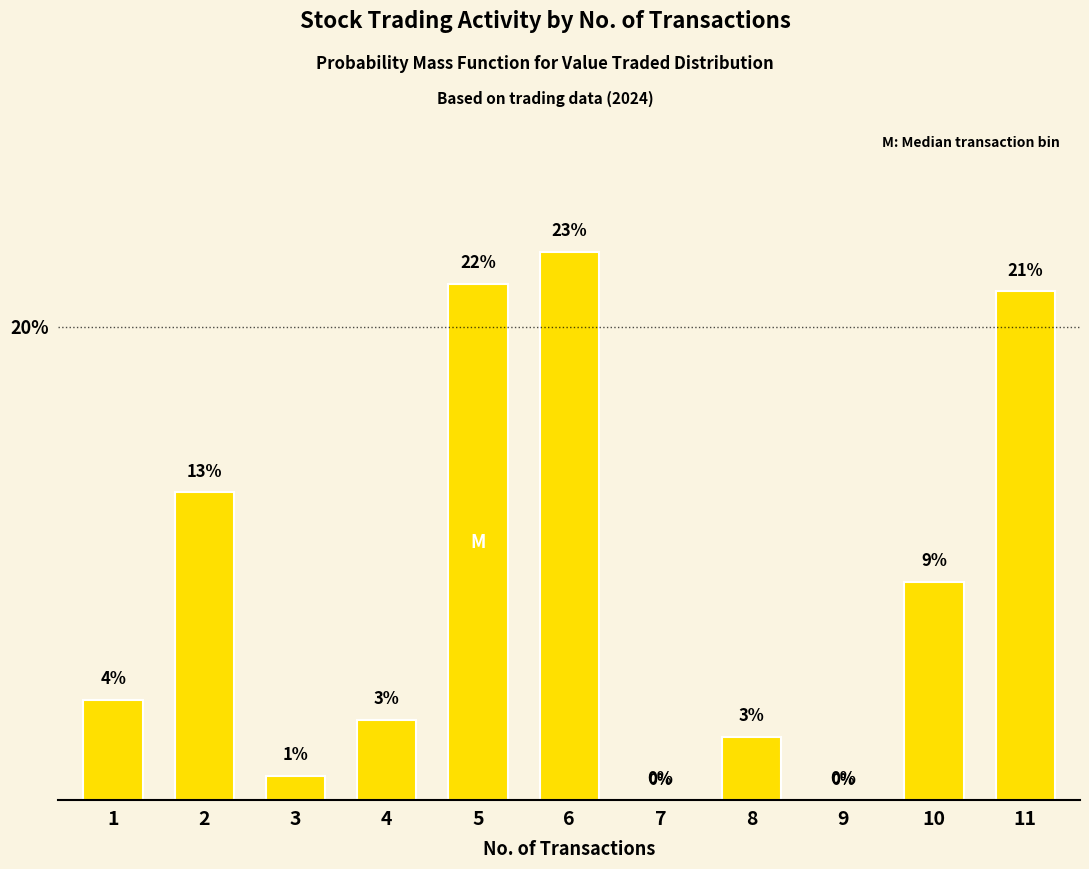

What is the difference between the values at 4 and 10?

5.8